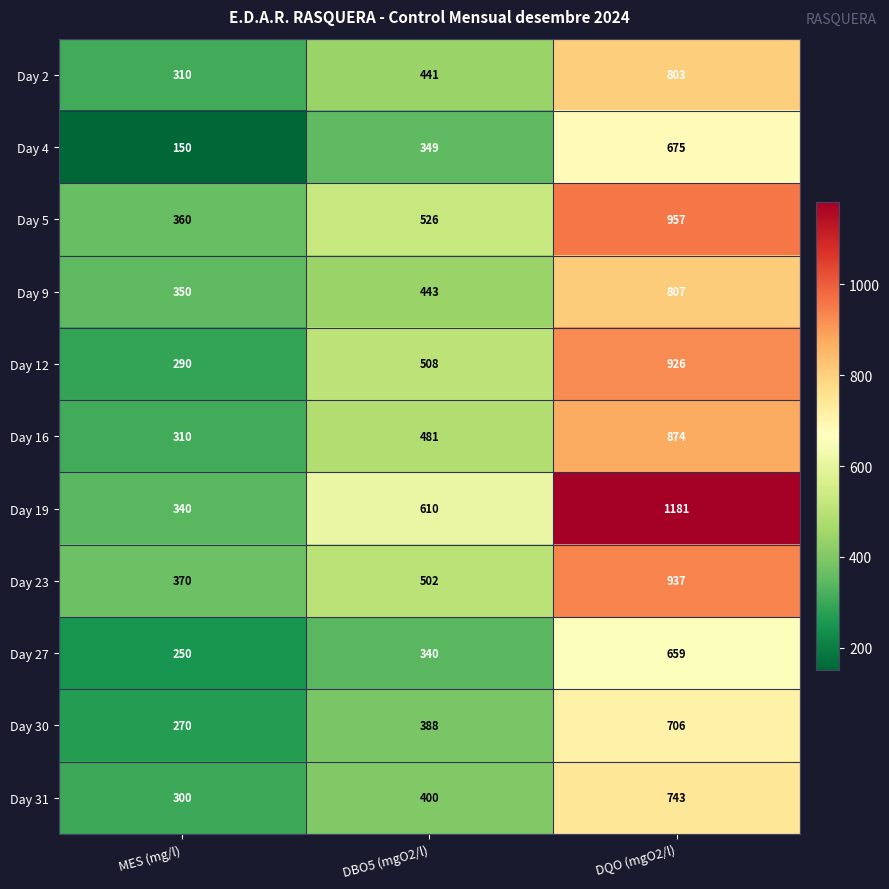

At how many categories does at least one series exceed 481?

2